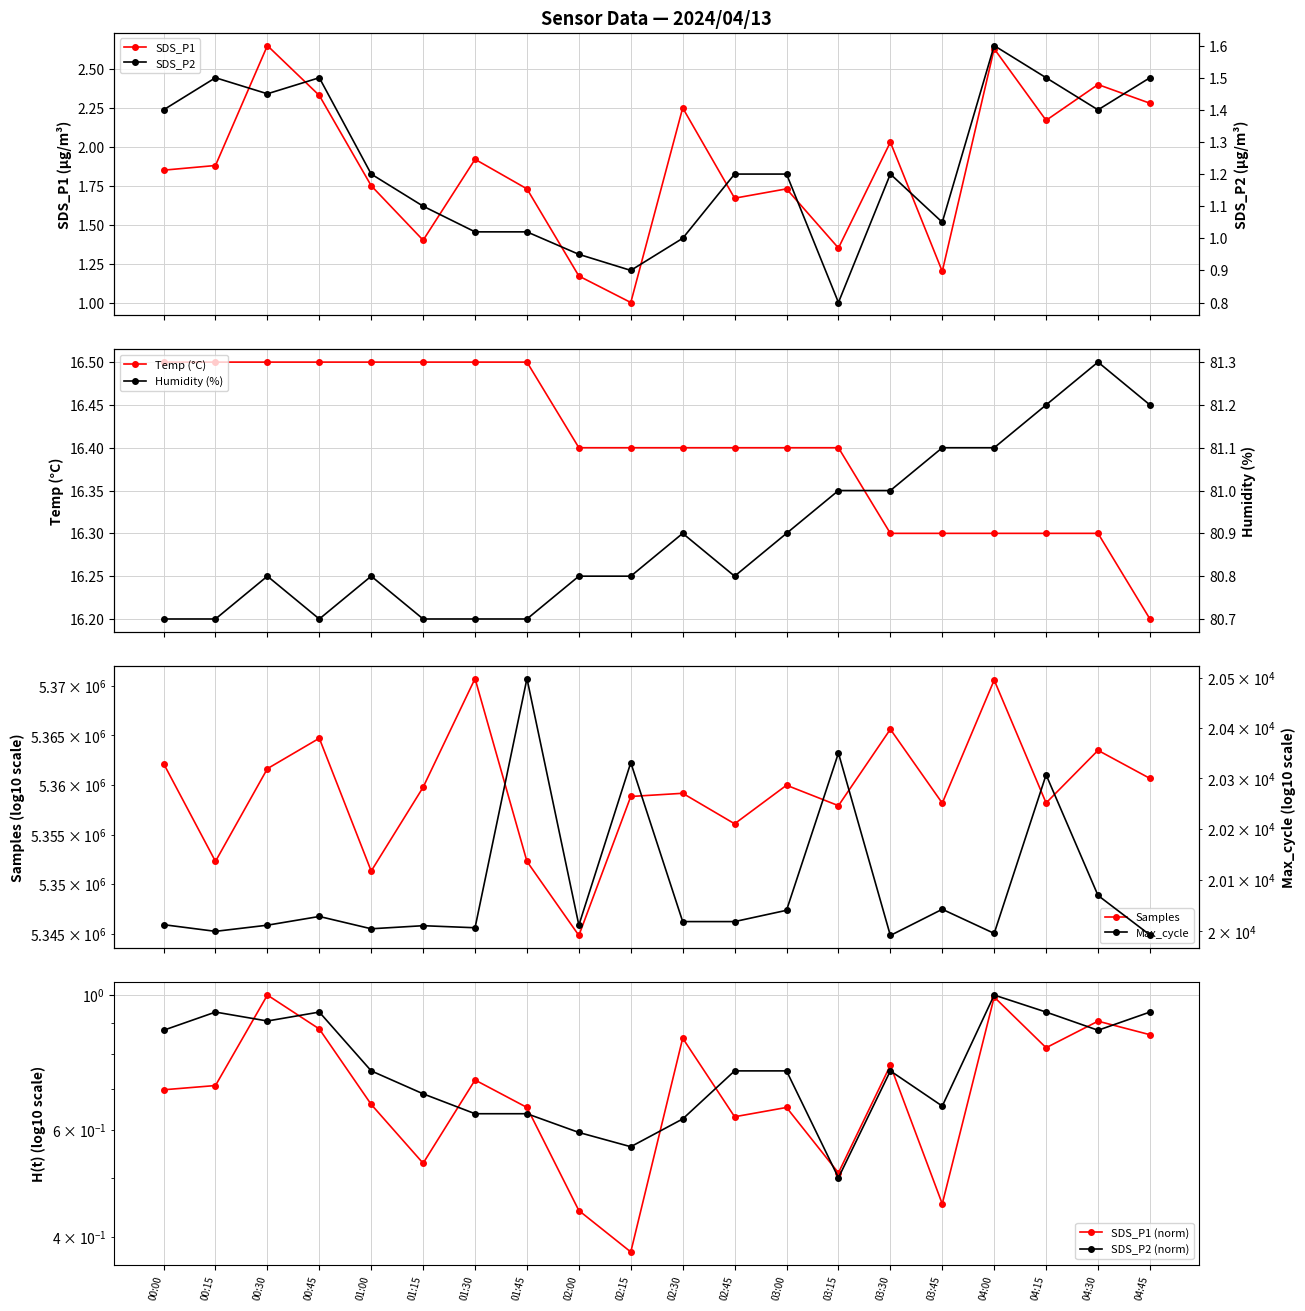

What is the value of the SDS_P1 point at the 19th from the left?

2.4